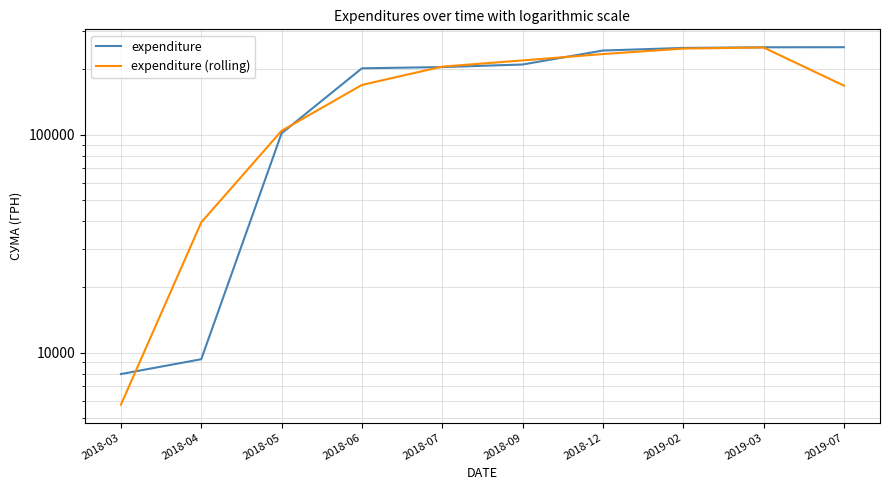

True or false: expenditure and expenditure (rolling) intersect in this chart.

True